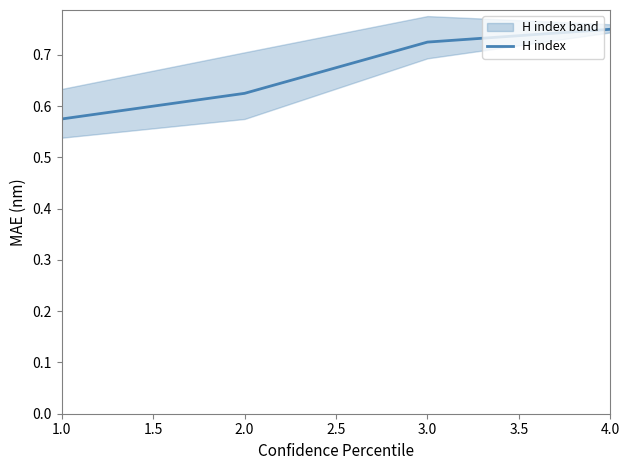

How many values are between 0 and 1?

4